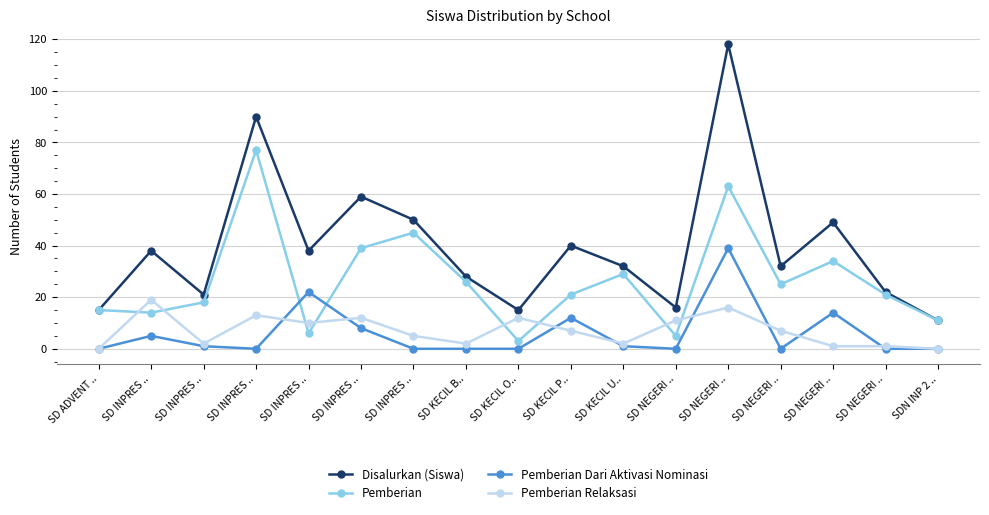

How many data points in Pemberian Relaksasi are less than 7?

8